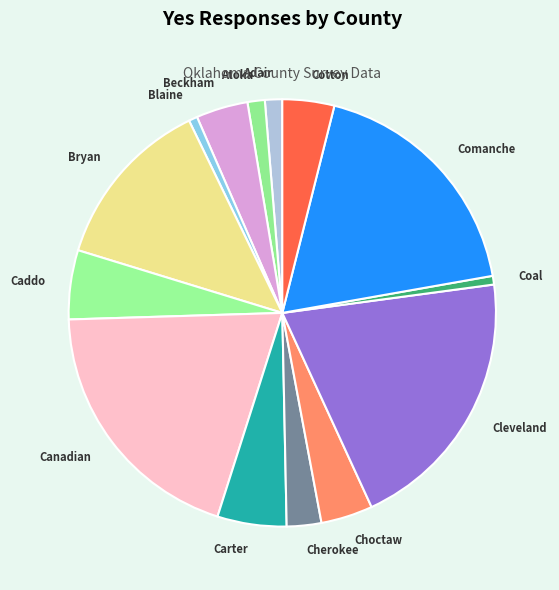

Which has a higher value, Comanche or Cleveland?

Cleveland